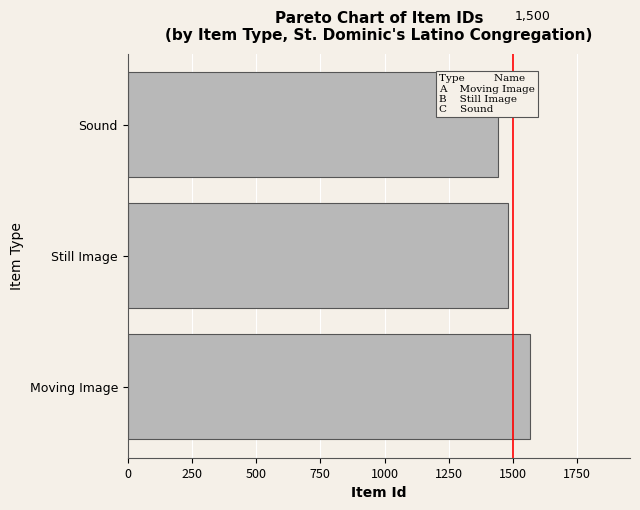

Where is the data nearest to the value 1503?

Still Image